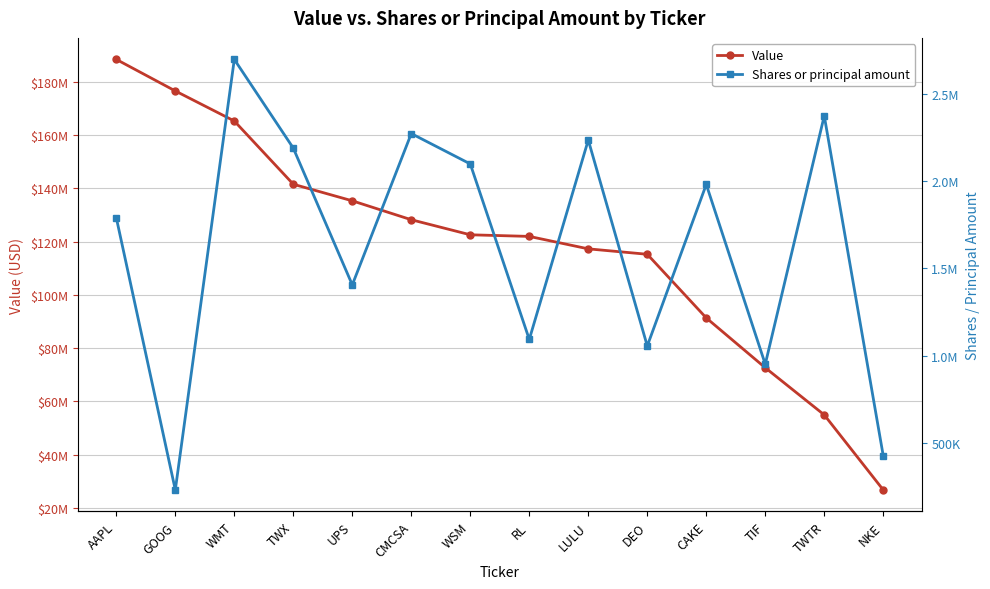

Rank the series by their maximum value, from highest to lowest.

Value, Shares or principal amount